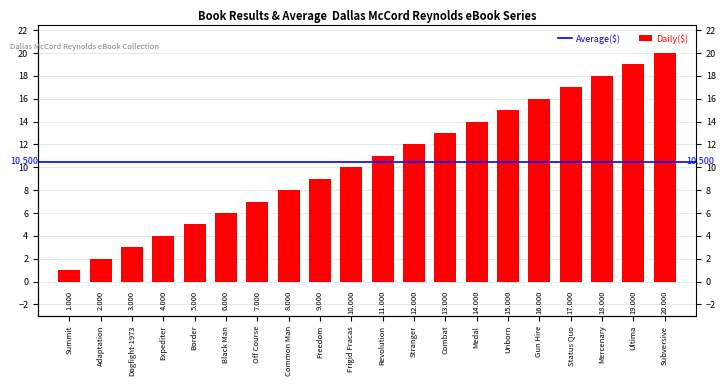

Reading right to left, list all the values displayed in this chart.

20	19	18	17	16	15	14	13	12	11	10	9	8	7	6	5	4	3	2	1